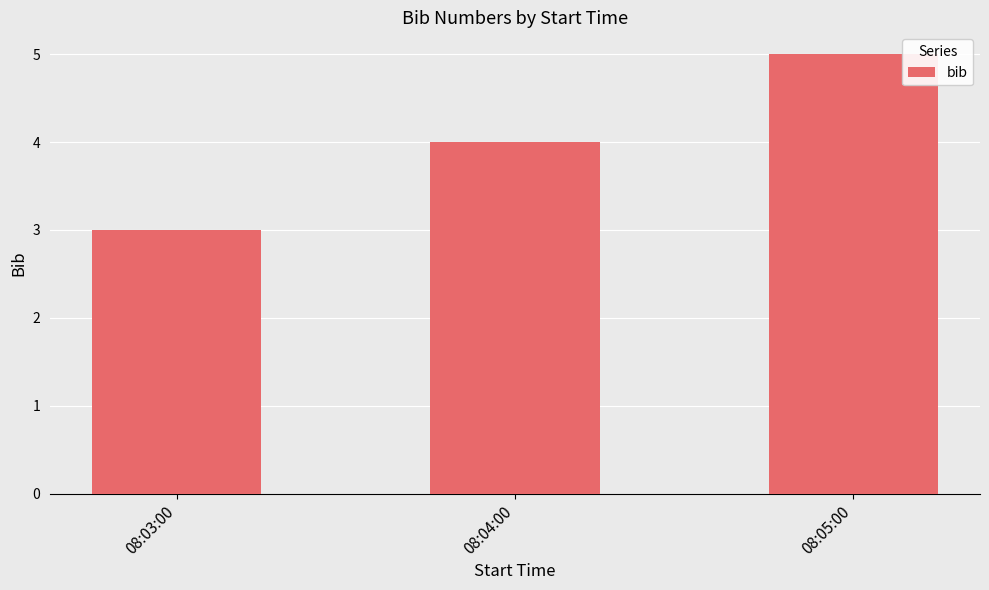

What is the value of the 2nd bar from the left?

4